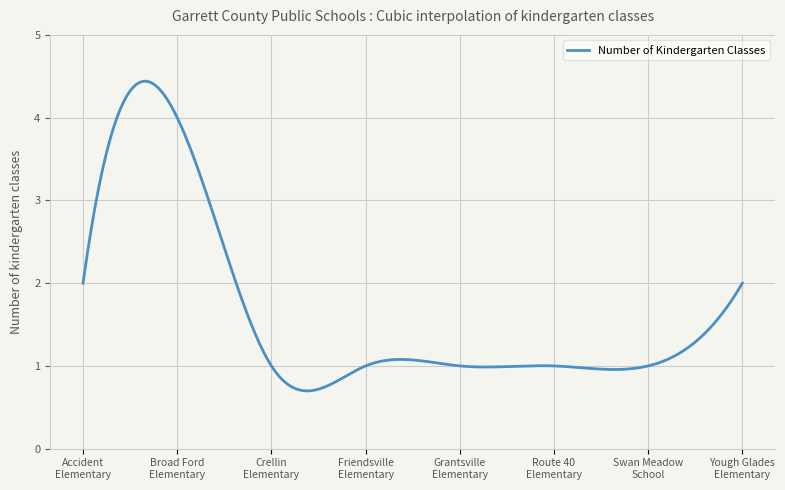

What is the sum of all values?

494.1